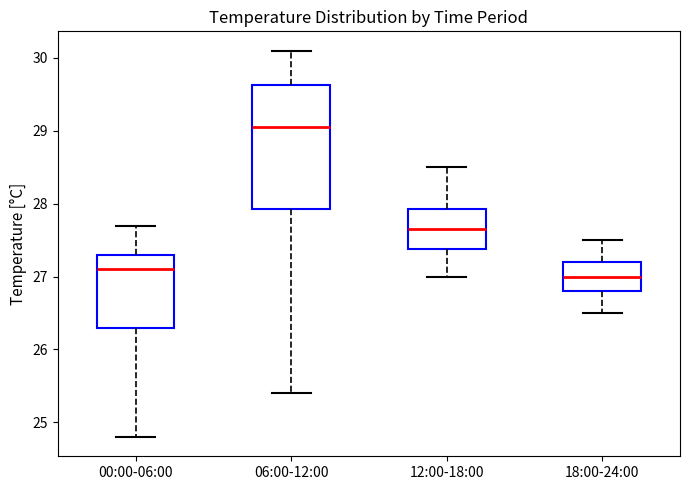

Which box's median line is the lowest?

18:00-24:00